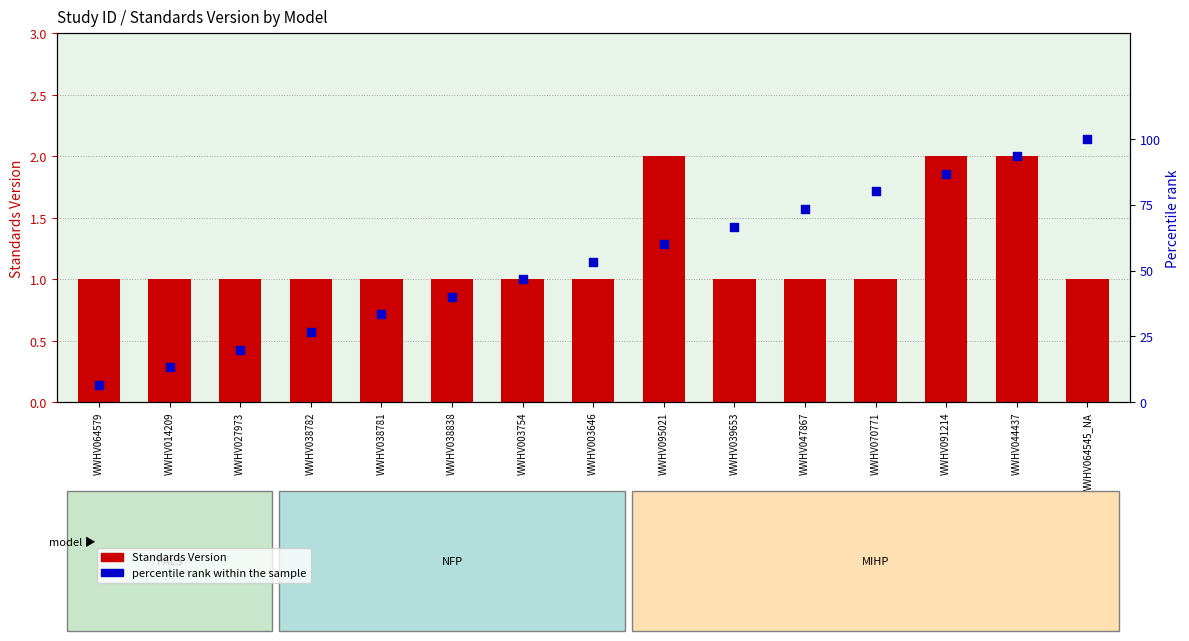

At which category is the sum across all series the highest?

WWHV064545_NA